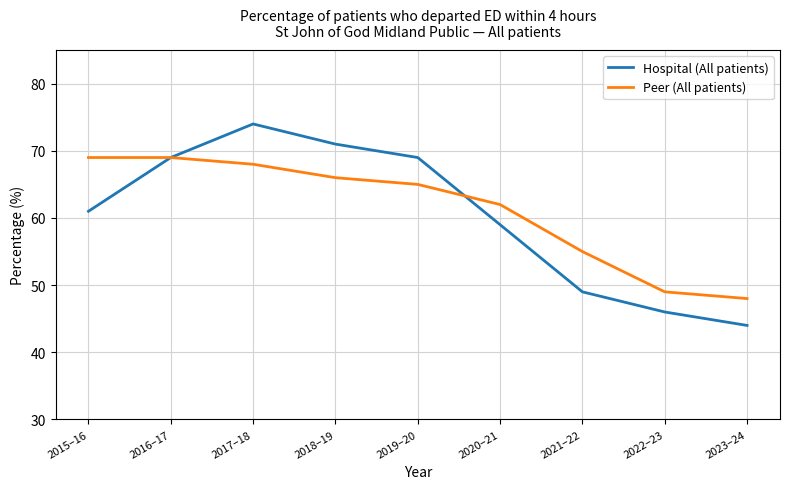

Which series has the widest spread of values?

Hospital (All patients)